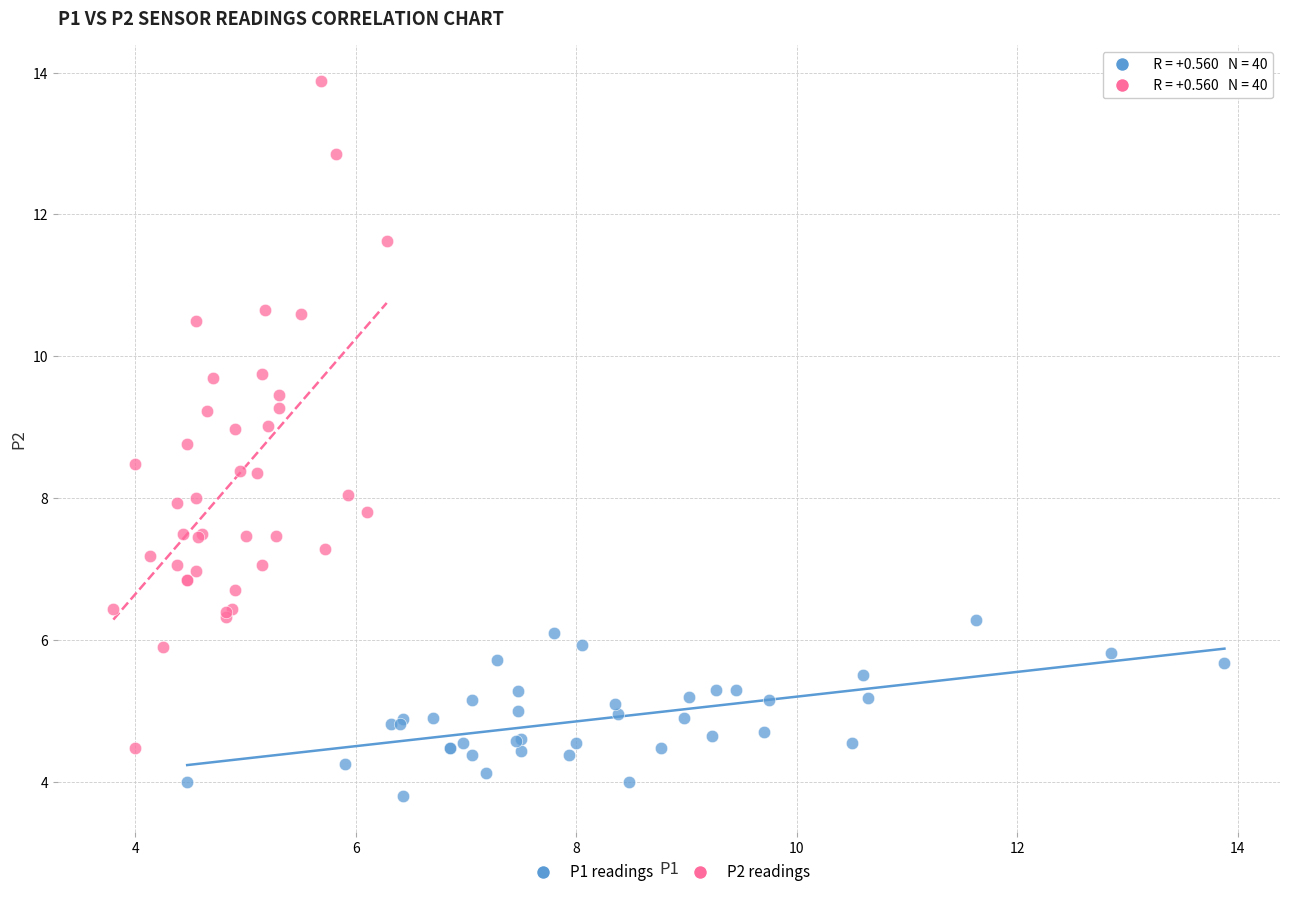

Which series reaches the maximum Y coordinate?

P2 readings